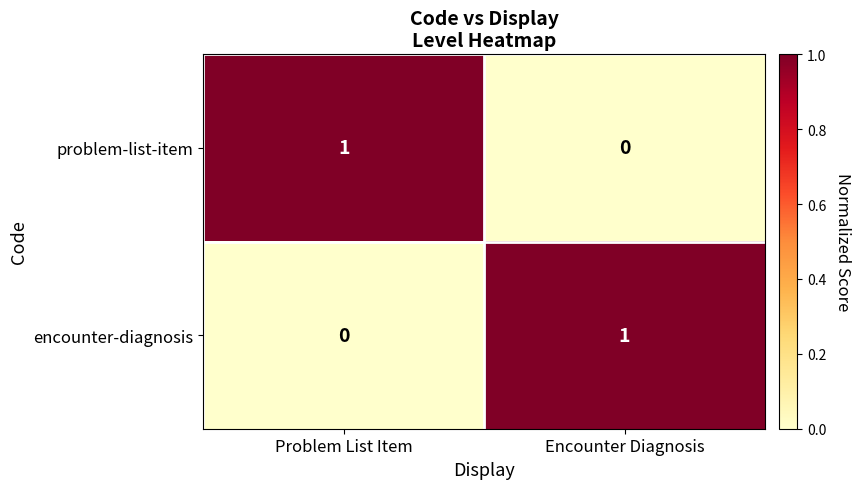

Where is problem-list-item nearest to the value 0?

Encounter Diagnosis